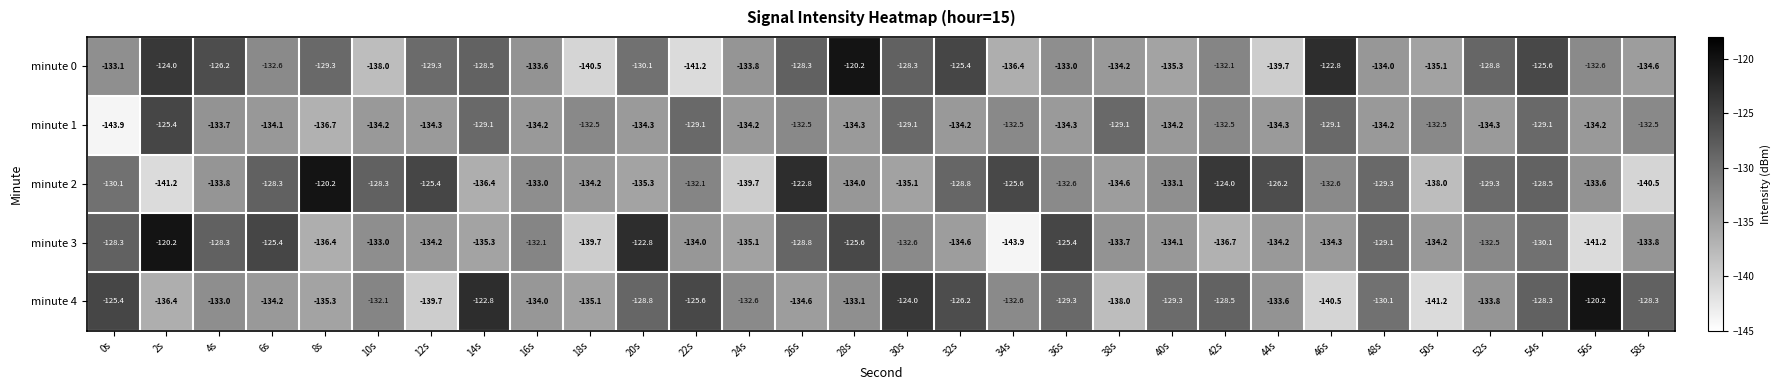

What is the maximum value for minute 3?

-120.2